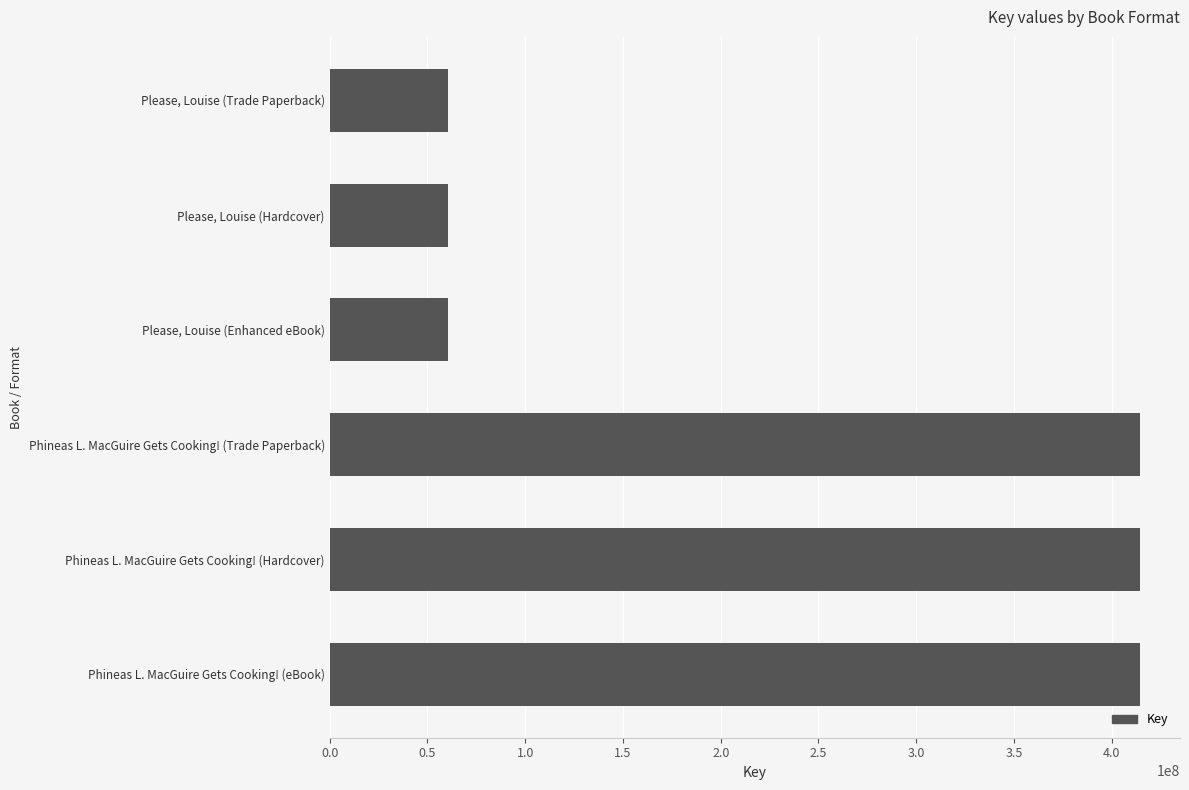

Does the chart contain stacked bars?

No